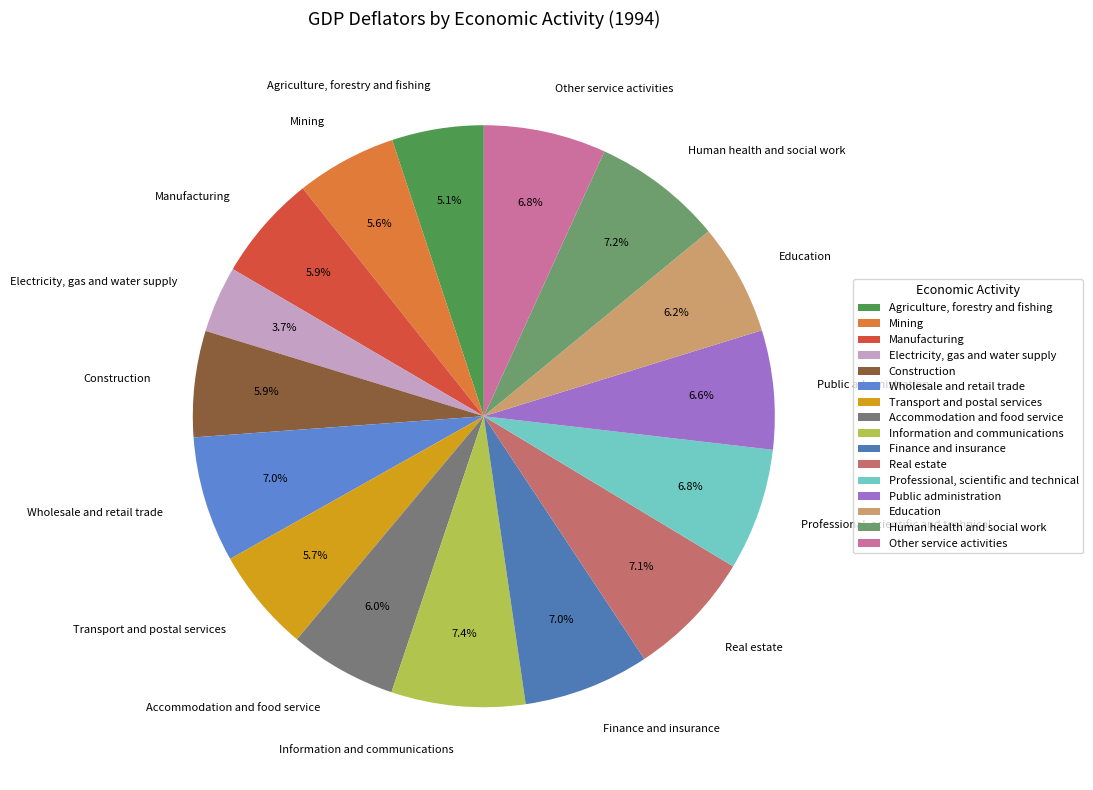

What percentage do Construction and Human health and social work together represent?

13.1%